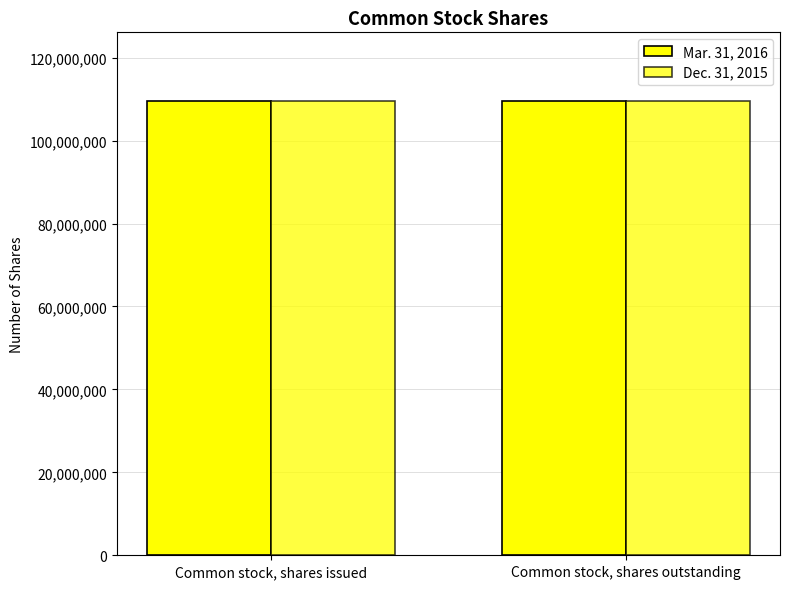

Are the bars grouped side by side (vs. stacked)?

Yes